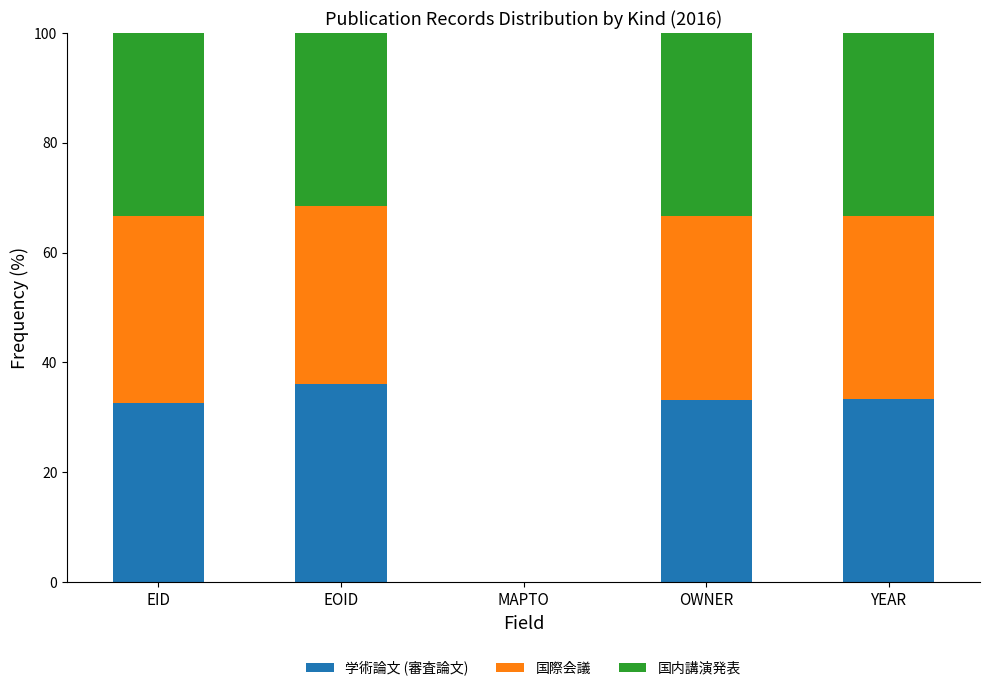

What is the average value of the 学術論文 (審査論文) series?

27.1